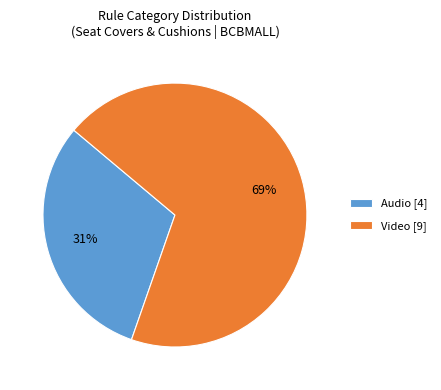

Combined, do Audio [4] and Video [9] account for over 50%?

Yes